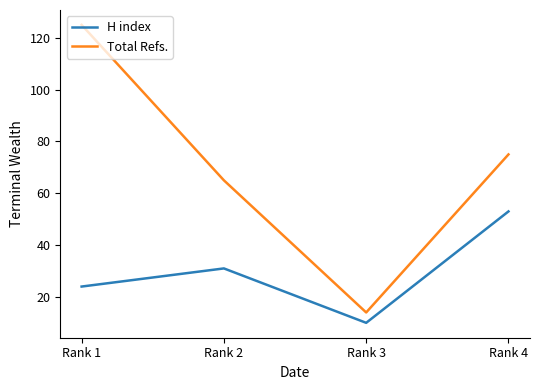

What is the approximate value of H index at Rank 1?

24